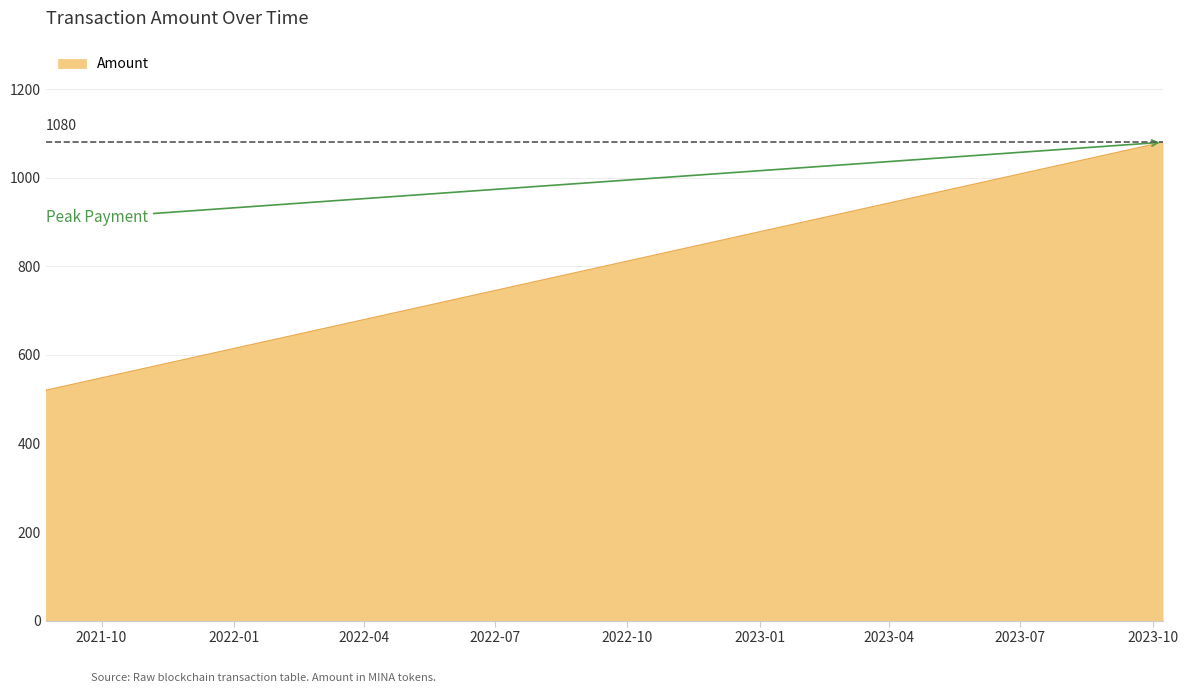

How many lines are shown in the chart?

1